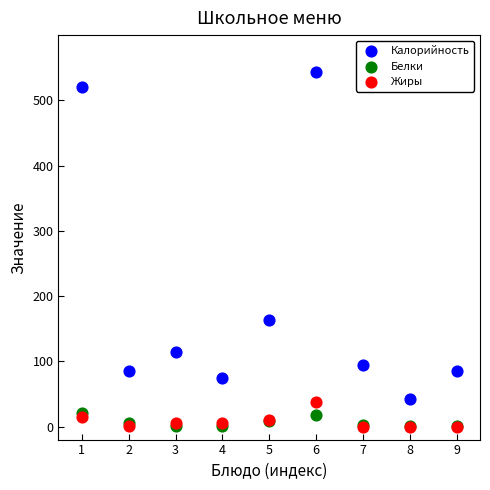

Across all series, what Y value is closest to 272?

163